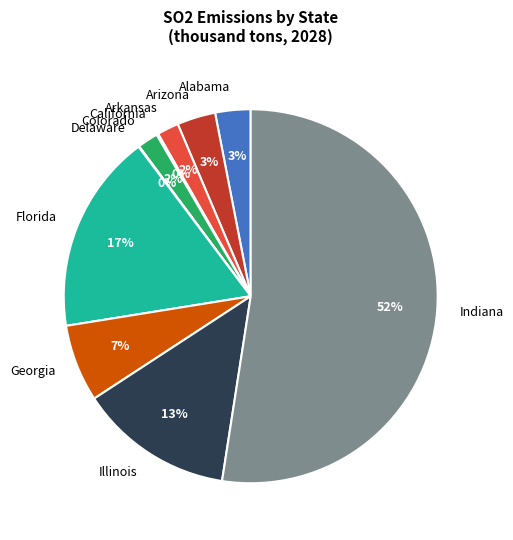

Do Indiana and Arkansas together represent more than half of the pie?

Yes